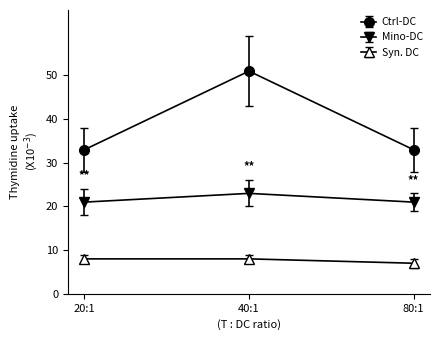

Which category has the lowest value in the Syn. DC series?

80:1